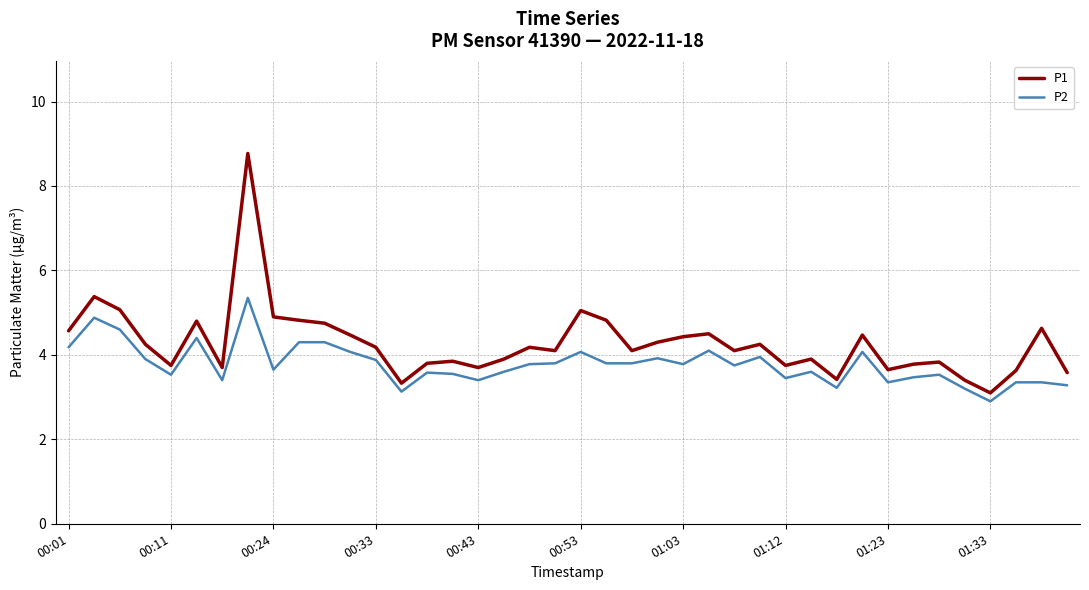

How many distinct data groups are displayed?

2